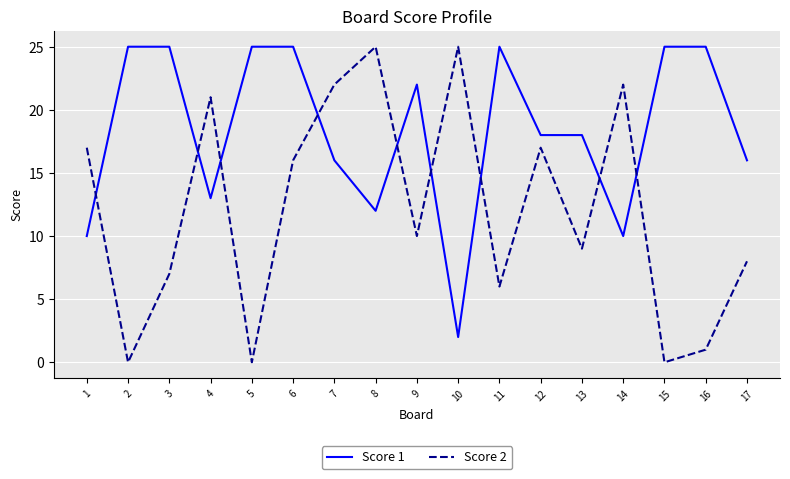

True or false: Score 2 and Score 1 intersect in this chart.

True